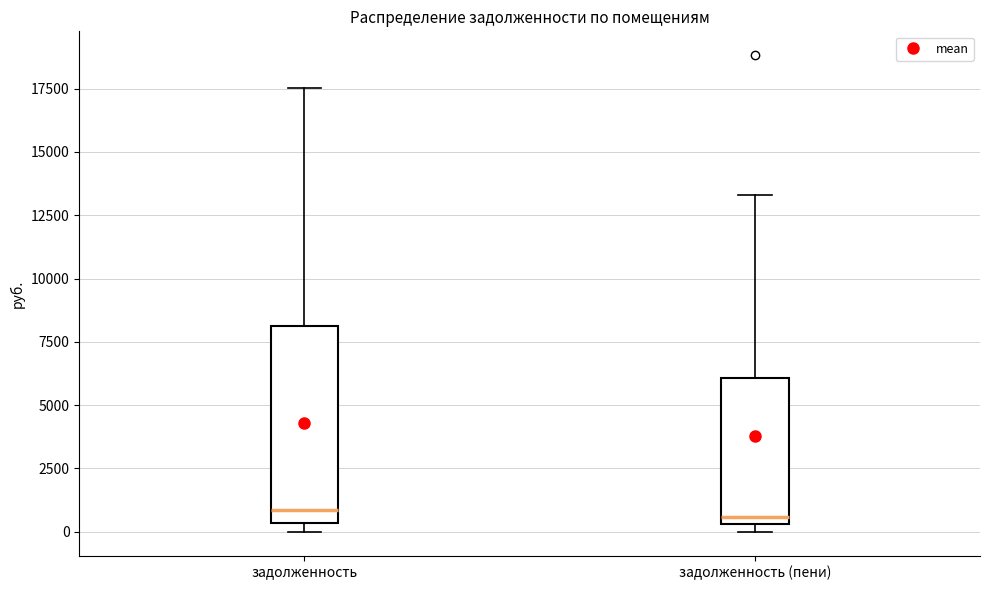

Reading left to right, read every box against the y-axis: the position of its median line, the range the box covers, and the ends of its whiskers. The values are not printed on the chart, so give them approximately, as read against the axis.

задолженность: median 1000, box 500 to 8000, whiskers 0 to 17500
задолженность (пени): median 500 (just above the box's lower edge), box 500 to 6000, whiskers 0 to 13500